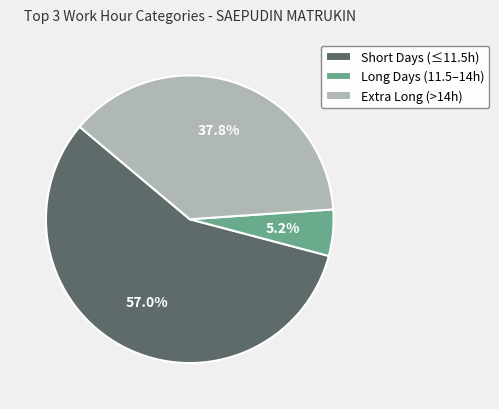

Between Extra Long (>14h) and Long Days (11.5–14h), which is larger?

Extra Long (>14h)